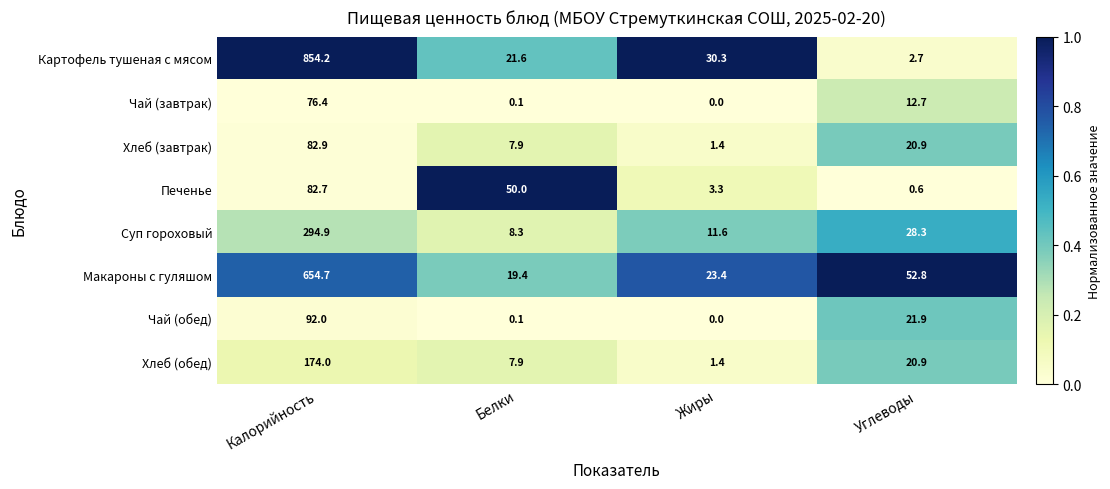

What is the average value of the Макароны с гуляшом series?

187.6